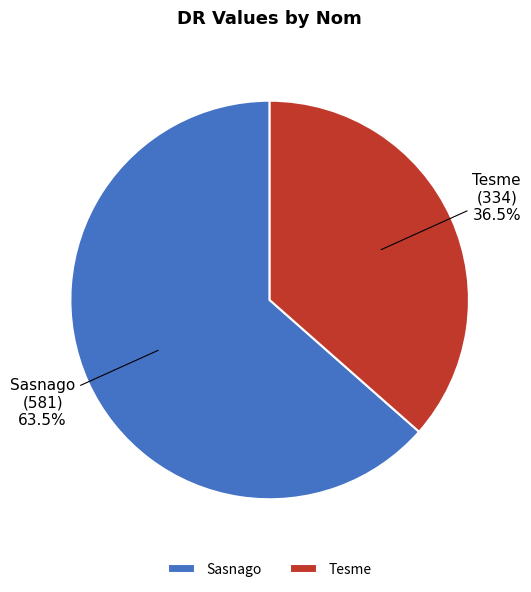

Approximately how many times larger is the value at Tesme compared to Sasnago?

0.6